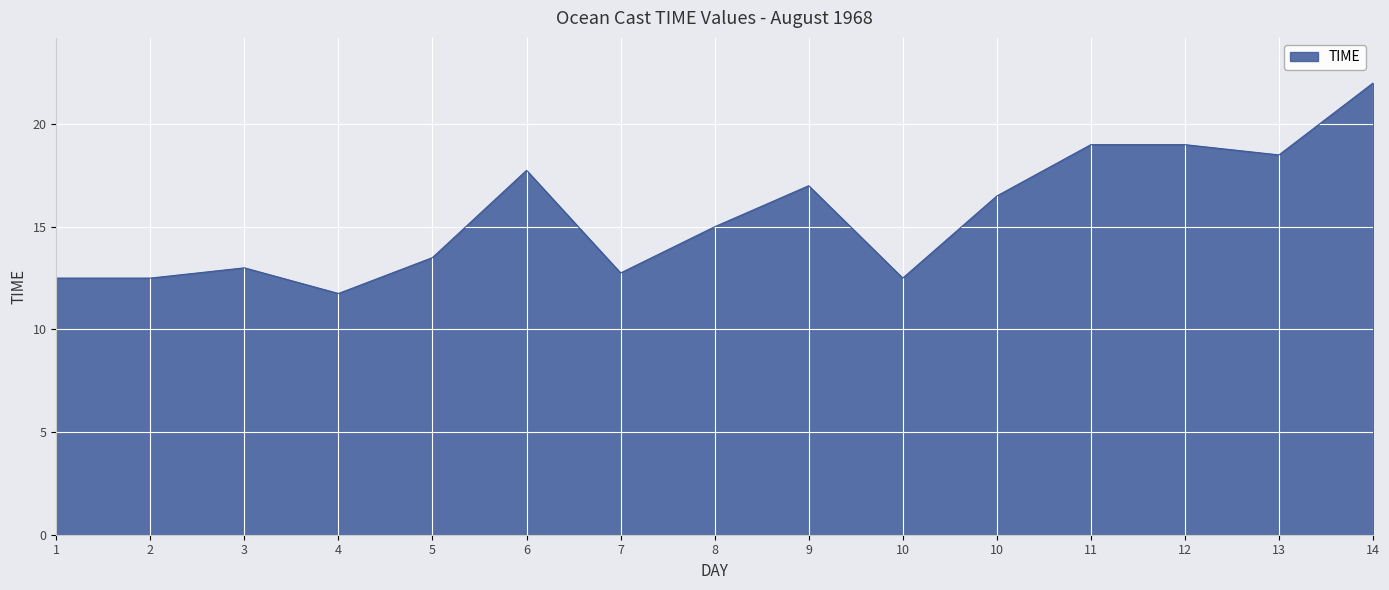

Is this an area chart (filled region under the line)?

Yes